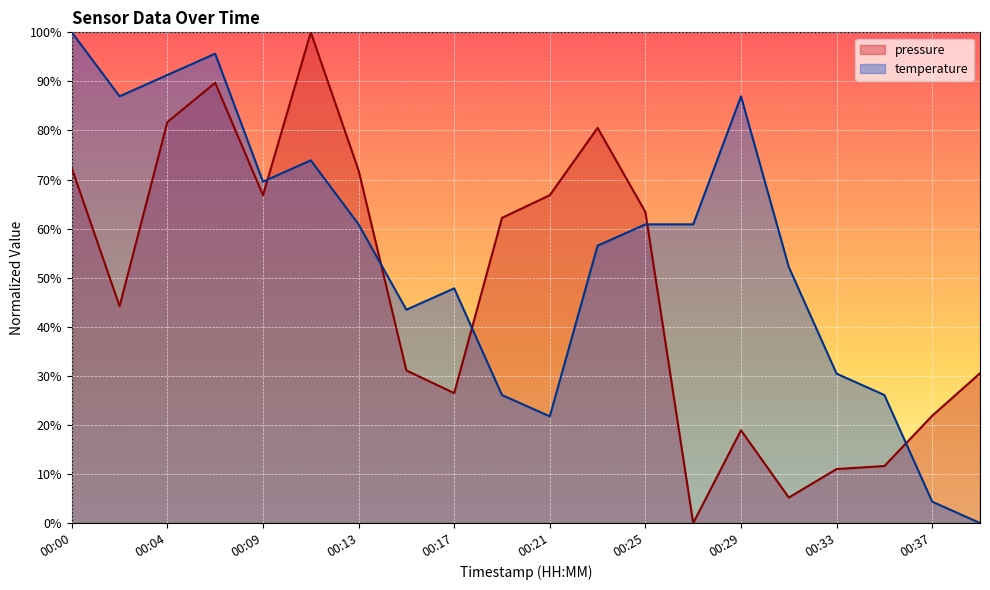

Reading left to right, what are all the values shown in this chart?

pressure: 00:00=72.3	00:02=44.2	00:04=81.7	00:06=89.7	00:09=66.8	00:11=100.0	00:13=71.9	00:15=31.1	00:17=26.5	00:19=62.2	00:21=66.8	00:23=80.5	00:25=63.4	00:27=0.0	00:29=18.9	00:31=5.2	00:33=11.0	00:35=11.6	00:37=21.9	00:39=30.5
temperature: 00:00=100.0	00:02=87.0	00:04=91.3	00:06=95.7	00:09=69.6	00:11=73.9	00:13=60.9	00:15=43.5	00:17=47.8	00:19=26.1	00:21=21.7	00:23=56.5	00:25=60.9	00:27=60.9	00:29=87.0	00:31=52.2	00:33=30.4	00:35=26.1	00:37=4.3	00:39=0.0